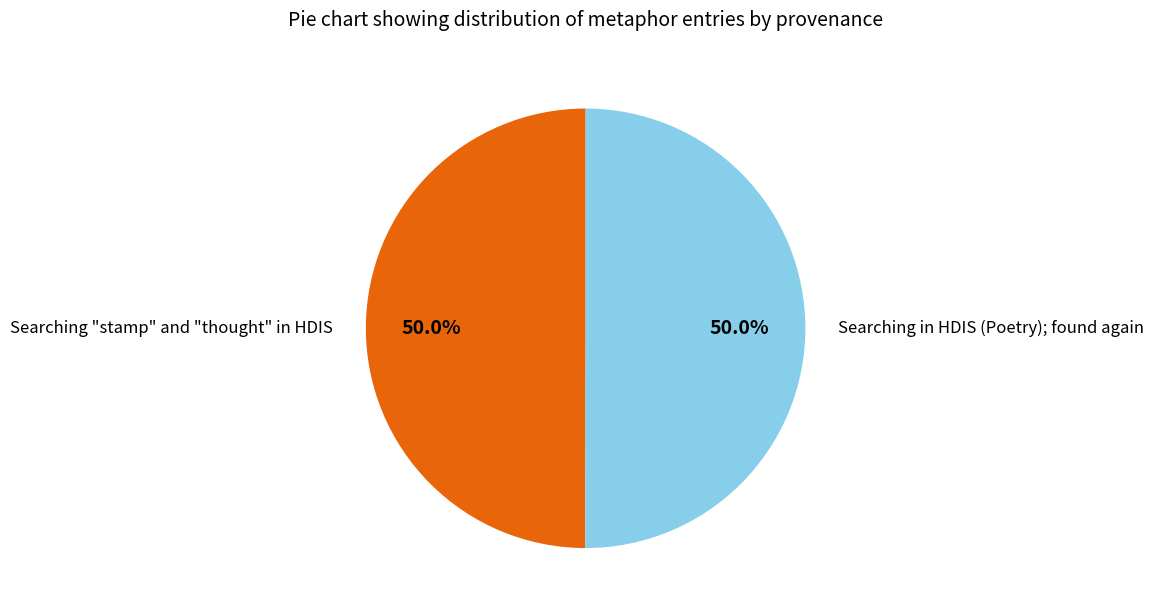

To the nearest percent, what is the average slice percentage?

50%